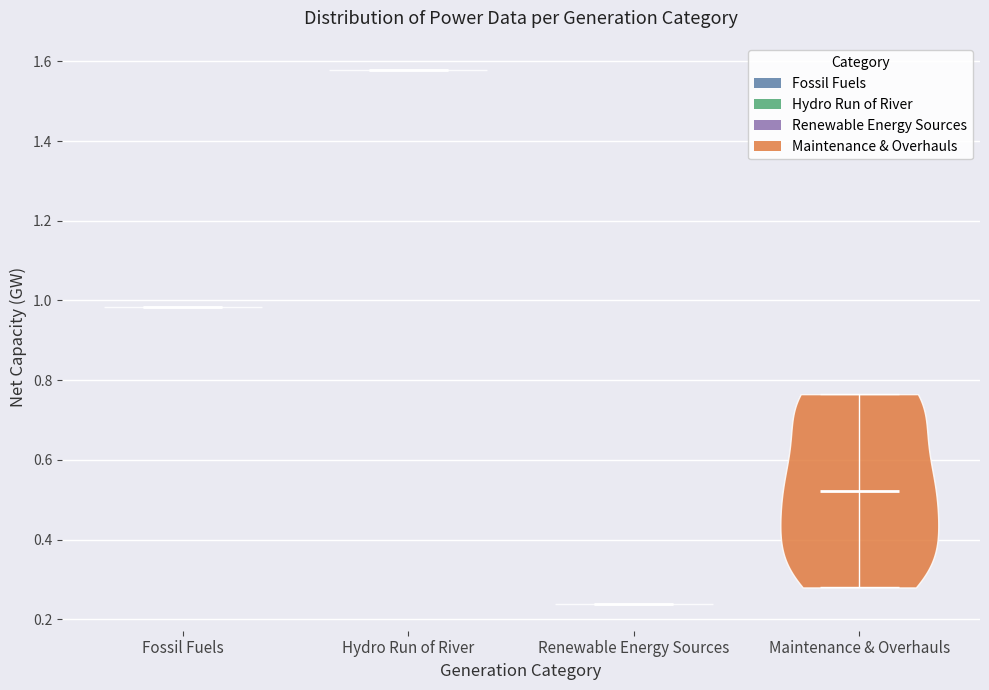

Which violin has the highest median line?

Hydro Run of River